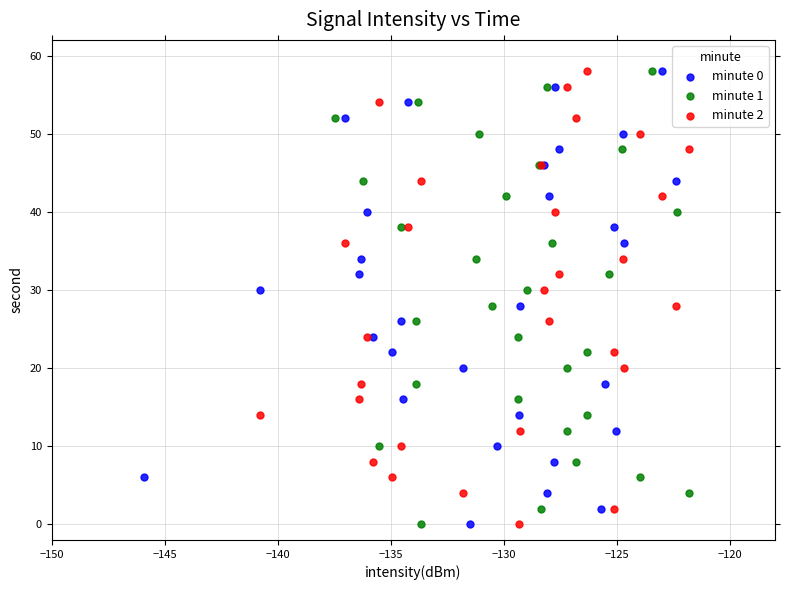

What are all the series names shown in the legend?

minute 0, minute 1, minute 2